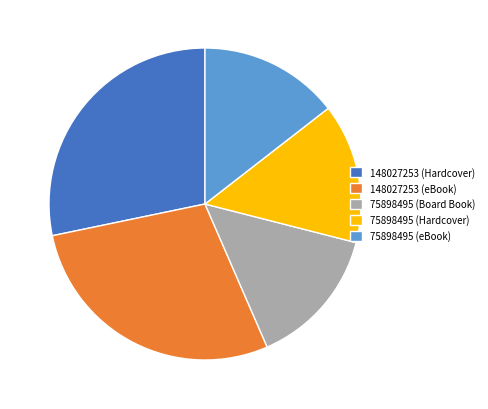

Does 75898495 (eBook) represent more than half of the total?

No